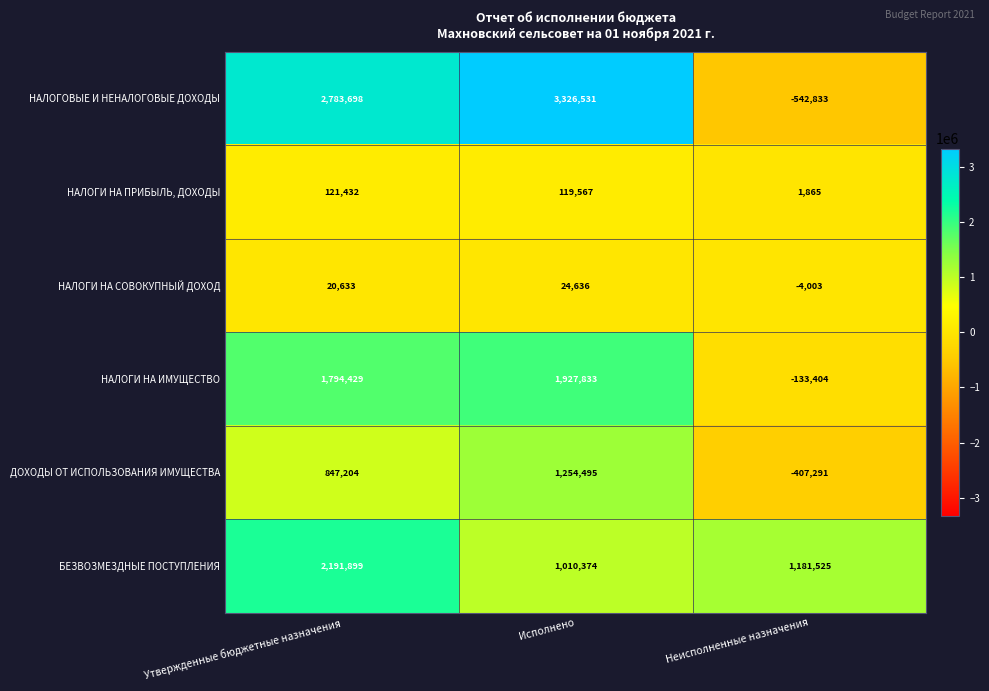

Reading left to right, extract all data points from this chart.

НАЛОГОВЫЕ И НЕНАЛОГОВЫЕ ДОХОДЫ: 2783698	3326531	-542833
НАЛОГИ НА ПРИБЫЛЬ, ДОХОДЫ: 121432	119567	1865
НАЛОГИ НА СОВОКУПНЫЙ ДОХОД: 20633	24636	-4003
НАЛОГИ НА ИМУЩЕСТВО: 1794429	1927833	-133404
ДОХОДЫ ОТ ИСПОЛЬЗОВАНИЯ ИМУЩЕСТВА: 847204	1254495	-407291
БЕЗВОЗМЕЗДНЫЕ ПОСТУПЛЕНИЯ: 2191899	1010374	1181525